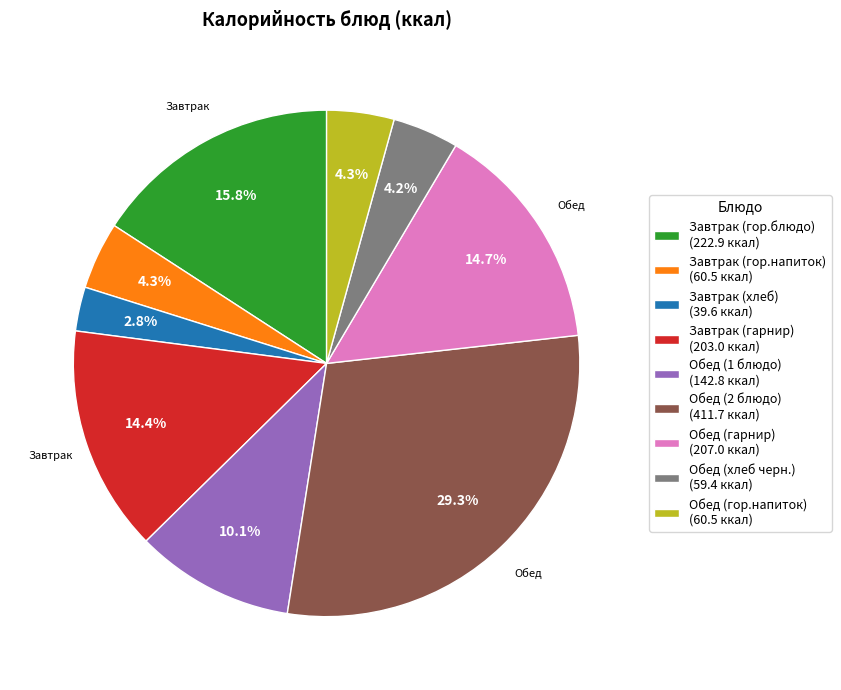

How many slices are in this pie chart?

9